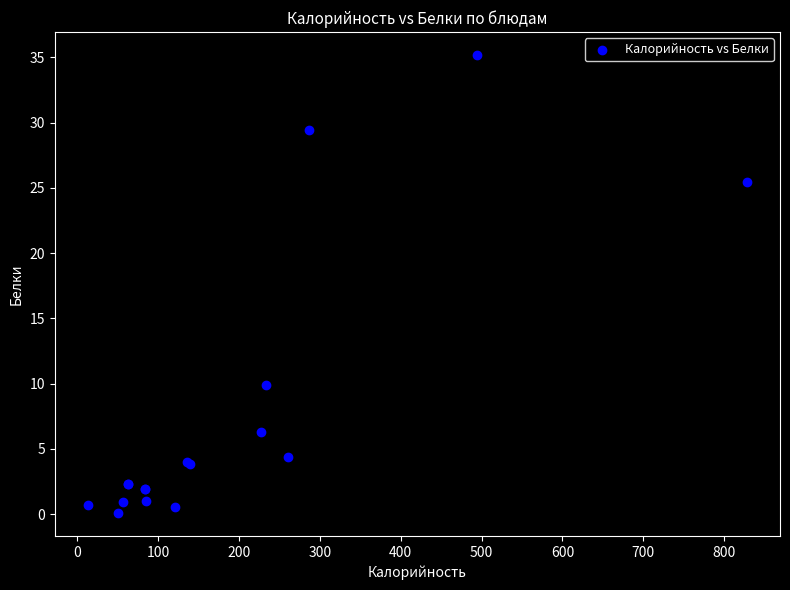

What Y value in the scatter plot is closest to 17?

9.9